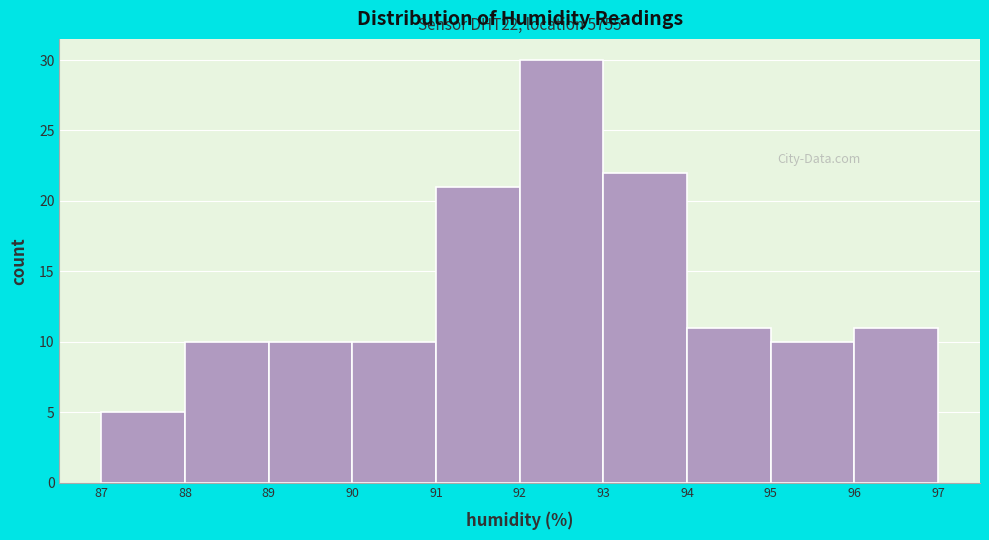

Which range on the x-axis has the tallest bar?

92 to 93